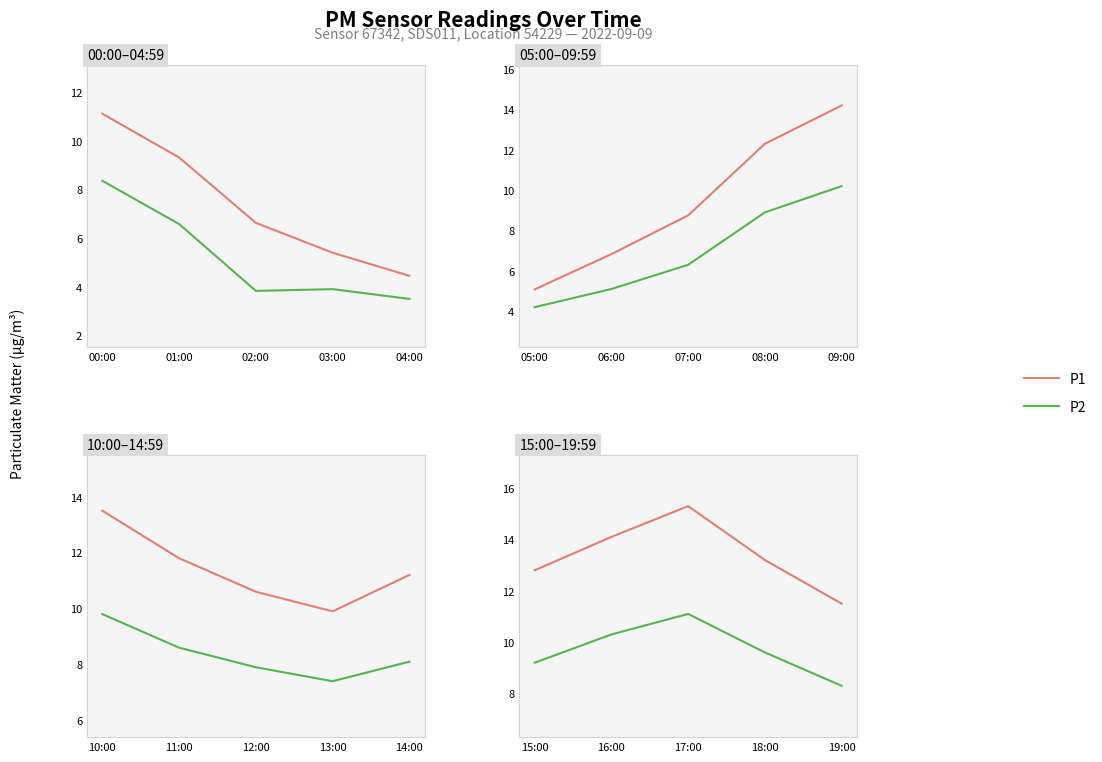

How many data points in P2 are less than 9?

1